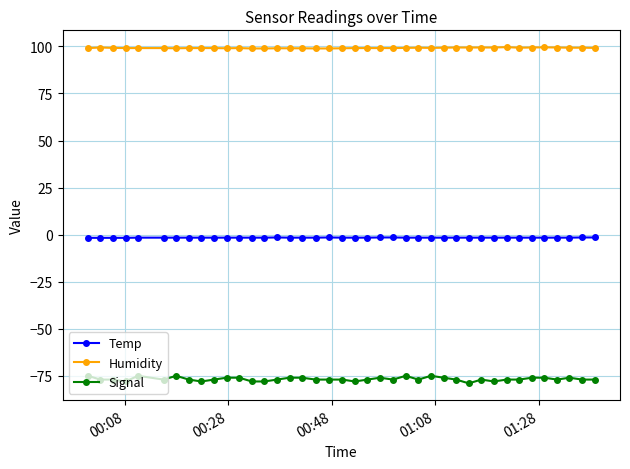

True or false: Humidity has more than 0 points higher than both neighbors.

True